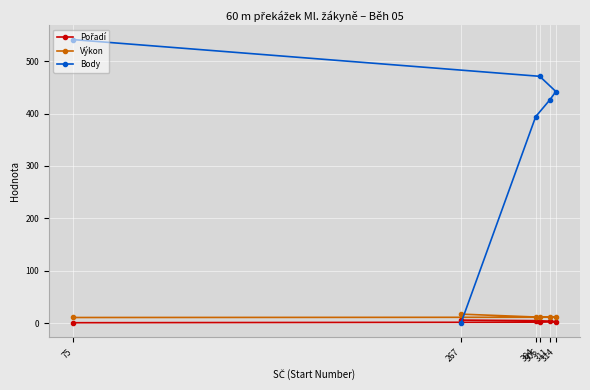

True or false: Body has more than 2 points higher than both neighbors.

False